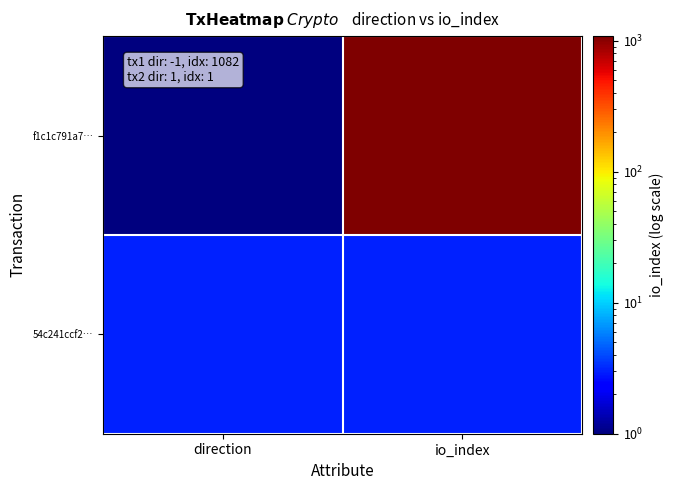

Which series has the largest total across all categories?

f1c1c791a7…